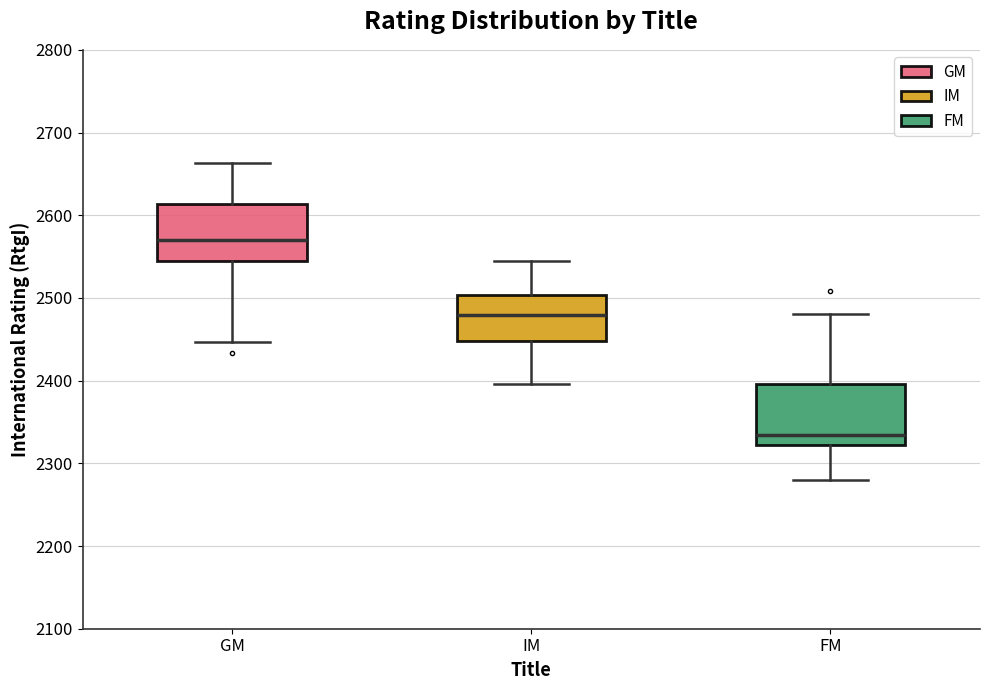

Reading left to right, transcribe this box plot: for each box, give where its median line is, the range the box spans, and where its two whiskers end, as read against the y-axis. The values are not printed on the chart, so give them approximately, as read against the axis.

GM: median 2570, box 2550 to 2610, whiskers 2450 to 2660
IM: median 2480, box 2450 to 2500, whiskers 2400 to 2550
FM: median 2330, box 2320 to 2400, whiskers 2280 to 2480